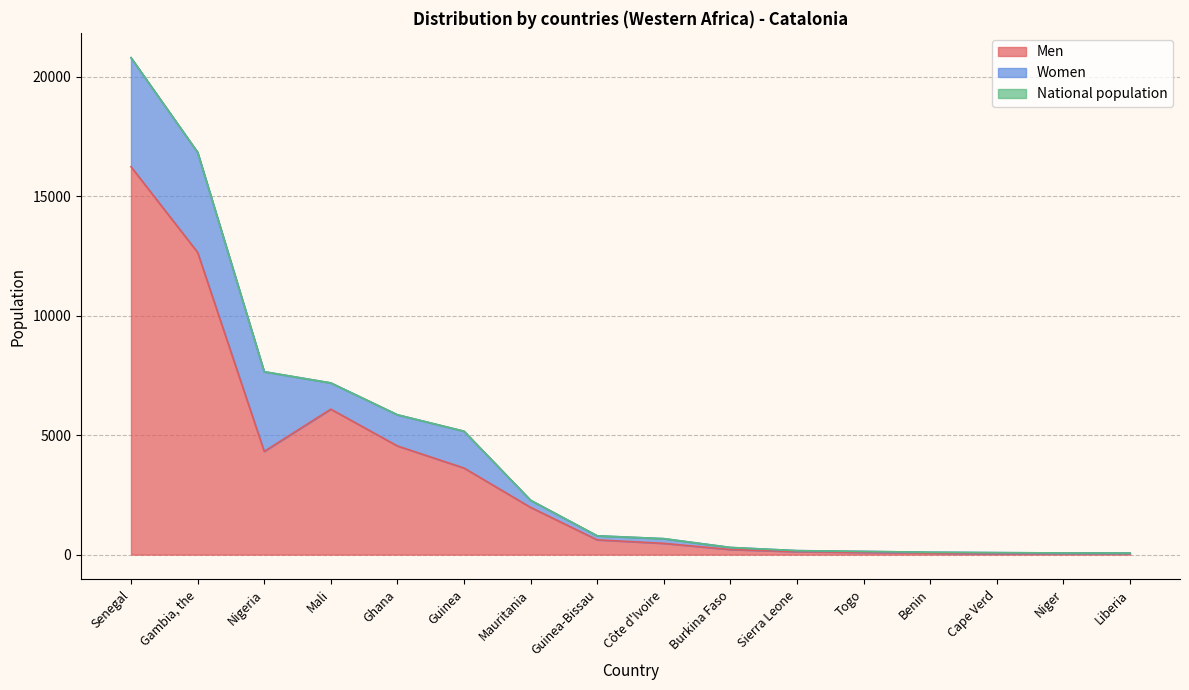

List the labels in order of National population value, smallest first.

Liberia, Niger, Cape Verd, Benin, Togo, Sierra Leone, Burkina Faso, Côte d'Ivoire, Guinea-Bissau, Mauritania, Guinea, Ghana, Mali, Nigeria, Gambia, the, Senegal